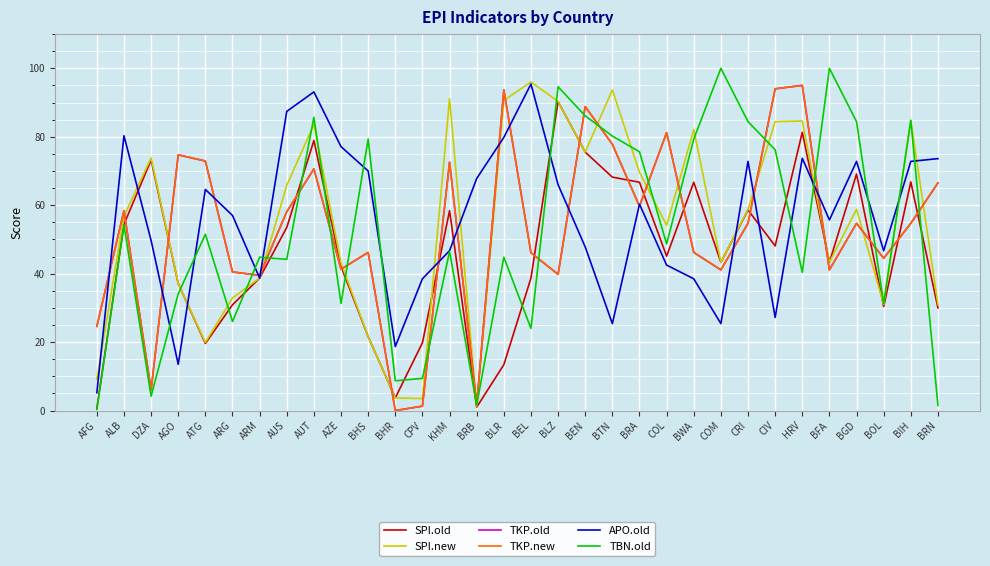

Between ATG and BHR, which series saw the biggest shift?

TKP.old